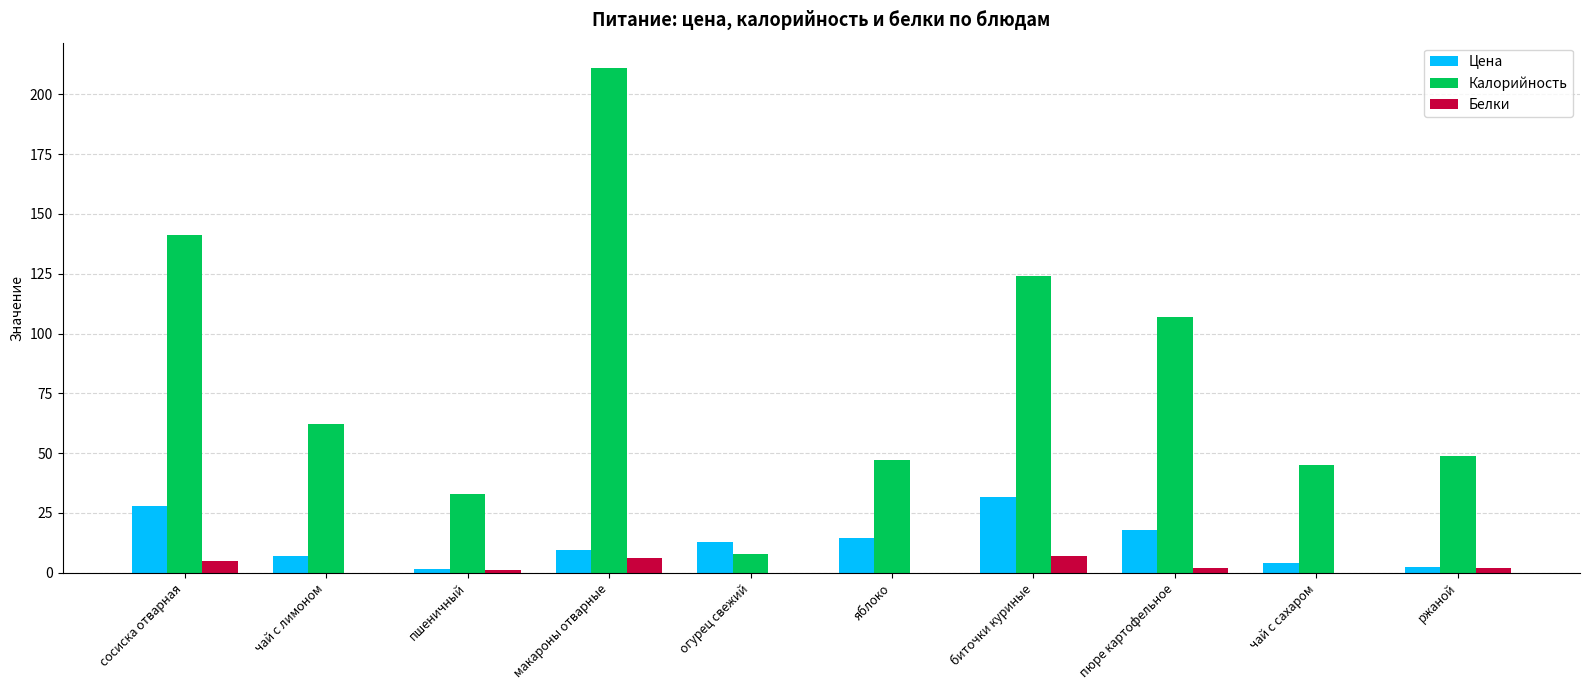

Which series has the largest total across all categories?

Калорийность